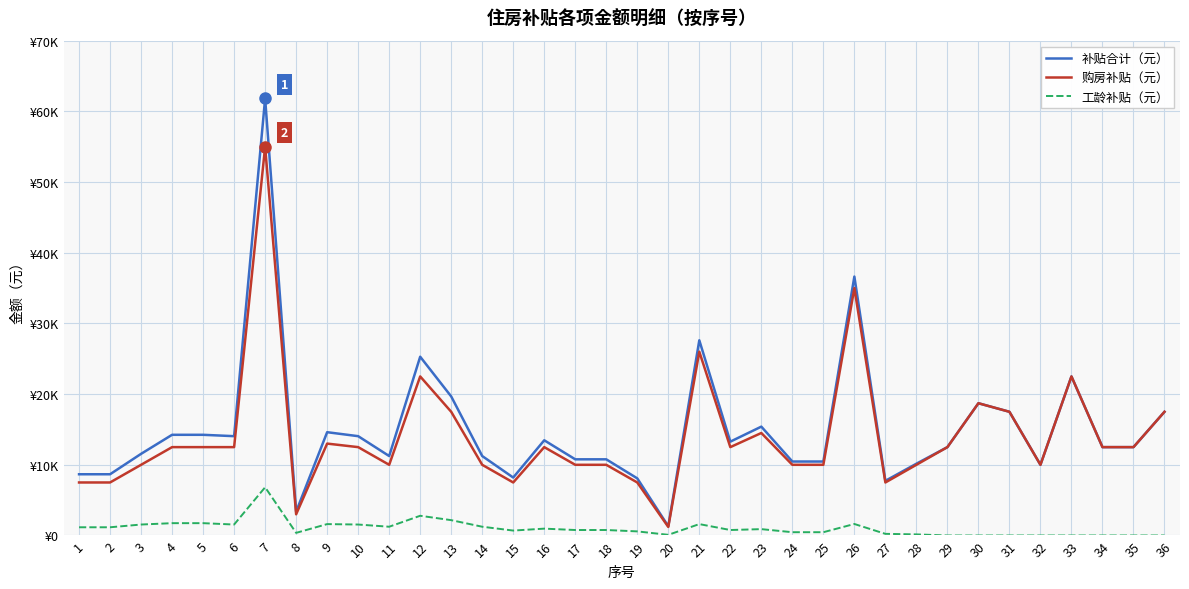

Does the chart display data point markers on the line(s)?

No